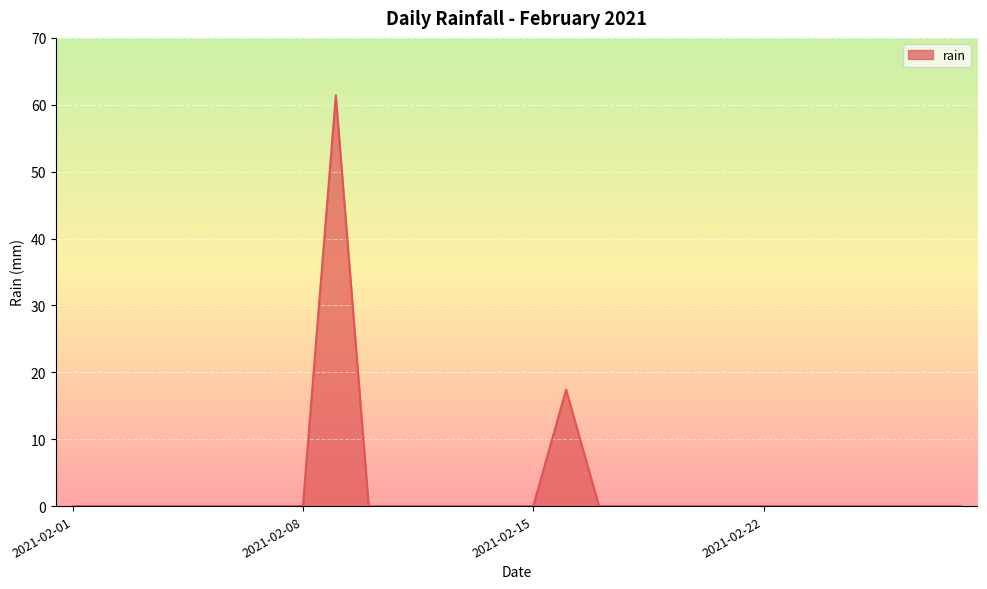

What is the sum of all values?

78.8